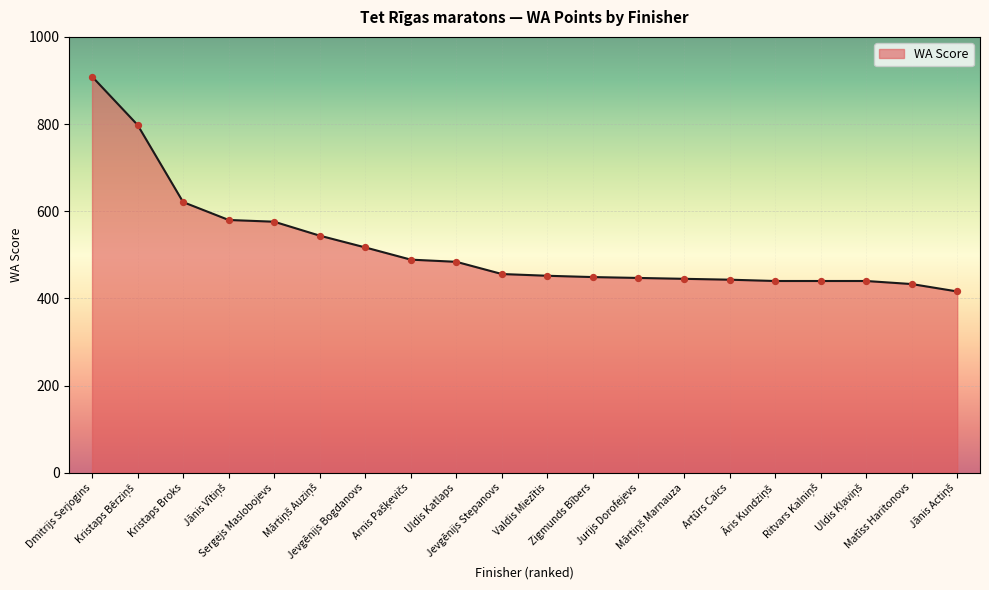

What is the smallest value displayed?

416